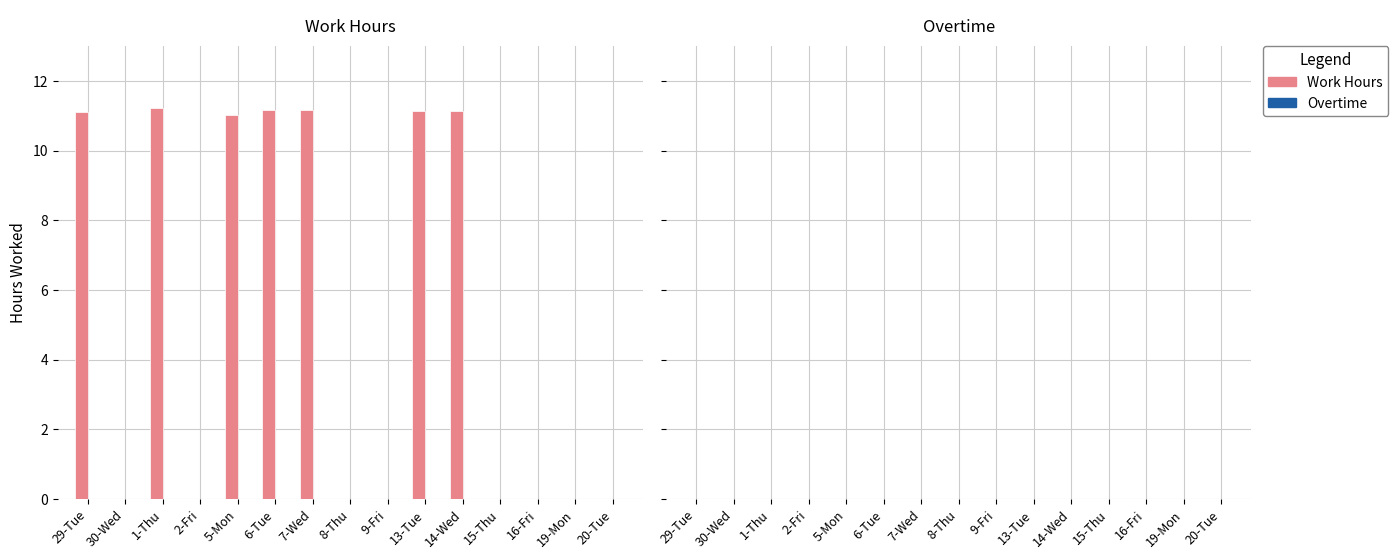

What is the greatest value displayed?

11.2